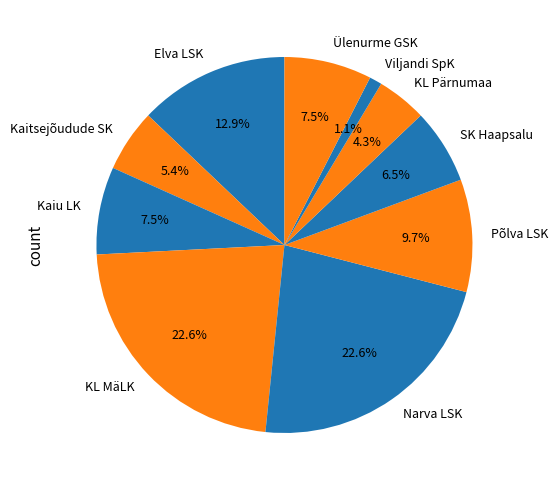

Is it true that SK Haapsalu is 13% of the pie?

False